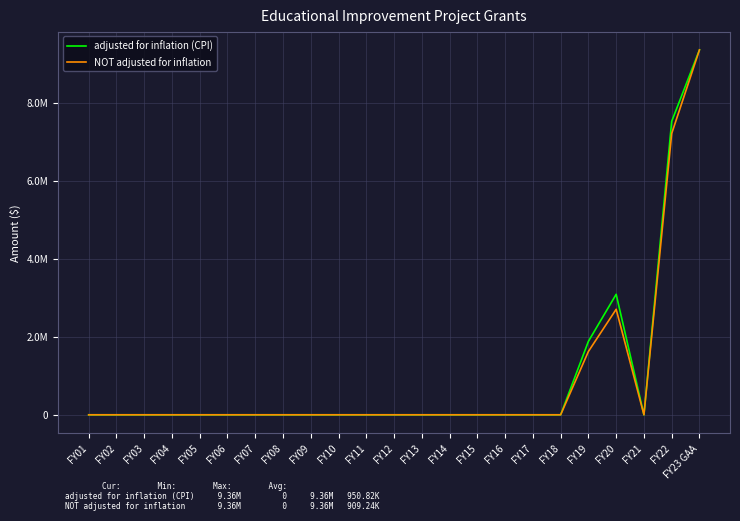

Does the chart display data point markers on the line(s)?

No